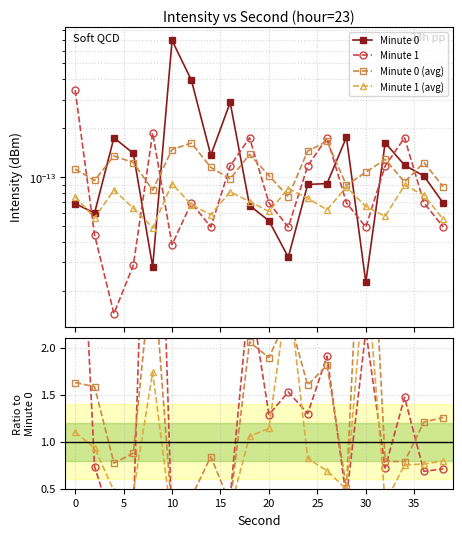

How many categories are shown in the chart?

20